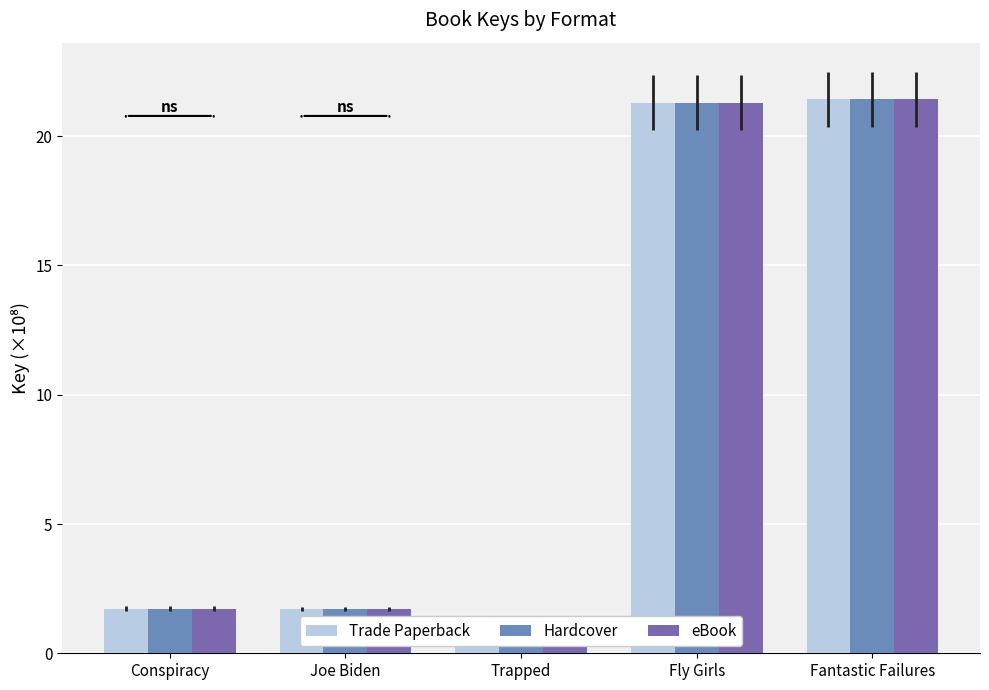

Where is Hardcover nearest to the value 10?

Conspiracy